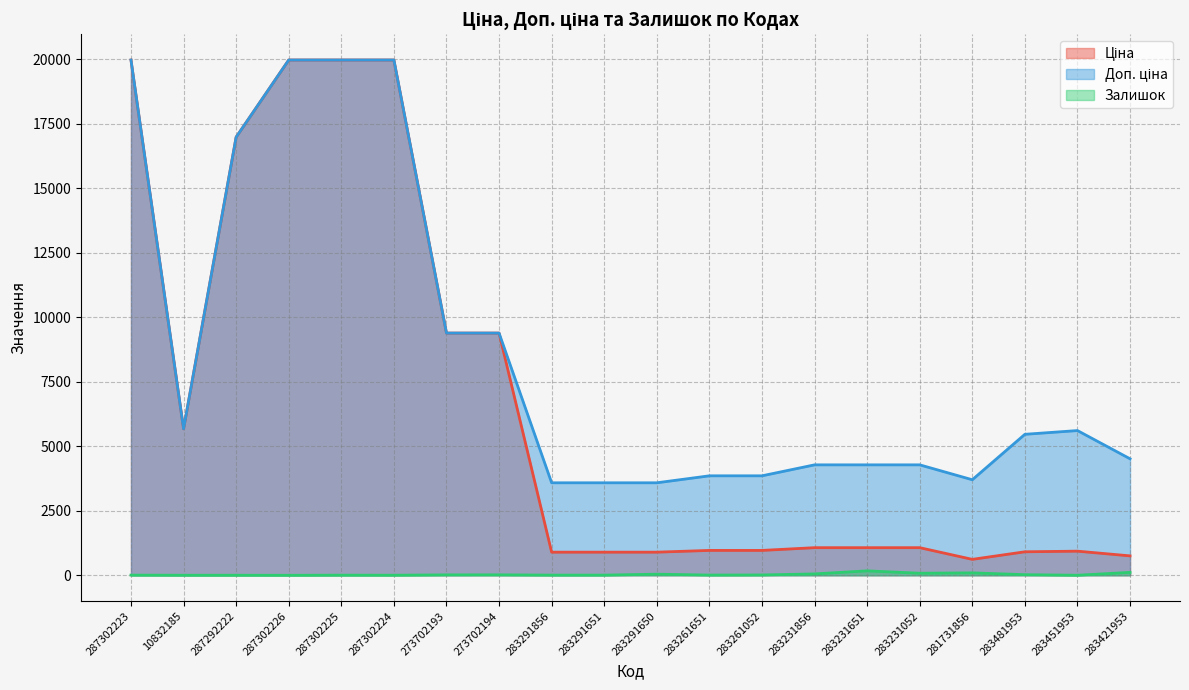

Reading left to right, what are all the values shown in this chart?

Ціна: 19964.2	5673.8	16976.3	19964.2	19964.2	19964.2	9384.0	9384.0	895.9	895.9	895.9	963.5	963.5	1069.8	1069.8	1069.8	617.0	910.4	934.5	752.2
Доп. ціна: 19964.2	5673.8	16976.3	19964.2	19964.2	19964.2	9384.0	9384.0	3583.6	3583.6	3583.6	3854.0	3854.0	4279.1	4279.1	4279.1	3701.9	5462.3	5607.2	4513.3
Залишок: 7.0	2.0	2.0	0.0	5.0	3.0	17.0	18.0	7.0	7.0	43.0	9.0	13.0	54.0	172.0	80.0	94.0	24.0	2.0	113.0